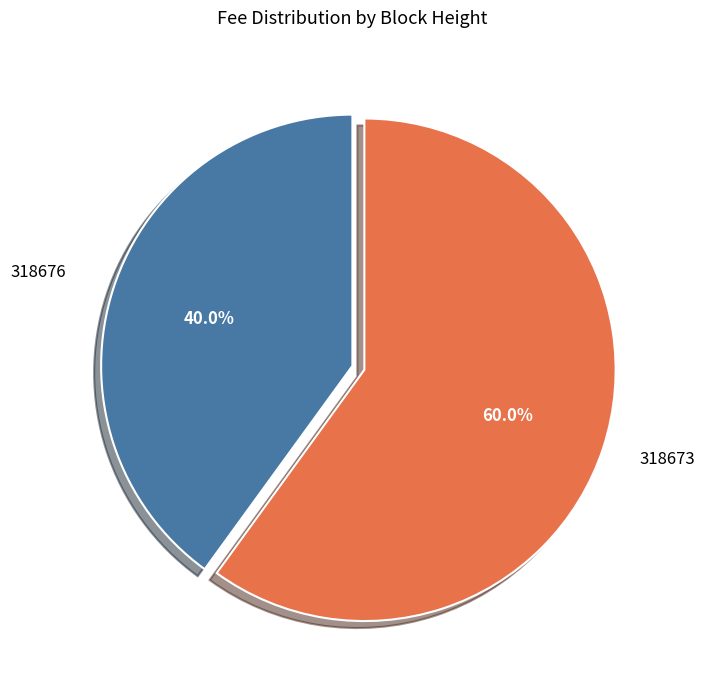

To the nearest percent, what portion does 318676 represent?

40%